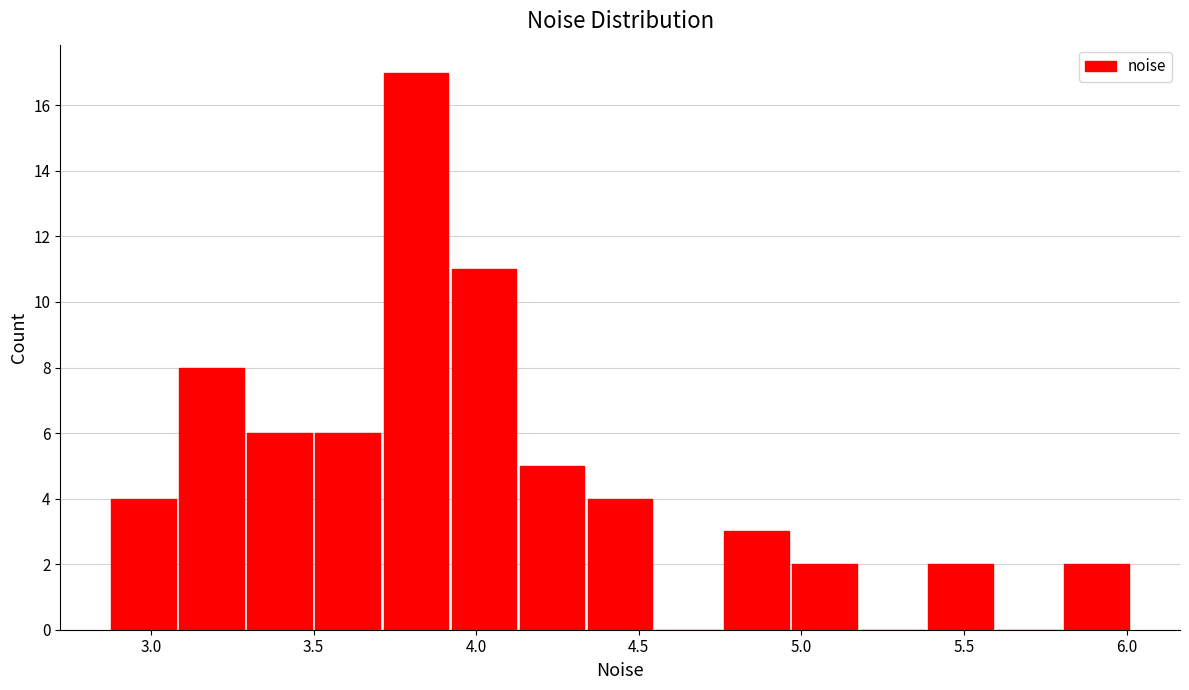

Reading left to right, transcribe this chart: for each bar, give the range it covers on the x-axis and its height. Neither the bar edges nor the heights are printed on the chart, so give them approximately, as read against the axes.

2.85 to 3.10: 4
3.10 to 3.30: 8
3.30 to 3.50: 6
3.50 to 3.70: 6
3.70 to 3.90: 17
3.90 to 4.15: 11
4.15 to 4.35: 5
4.35 to 4.55: 4
4.55 to 4.75: 0
4.75 to 4.95: 3
4.95 to 5.20: 2
5.20 to 5.40: 0
5.40 to 5.60: 2
5.60 to 5.80: 0
5.80 to 6.00: 2